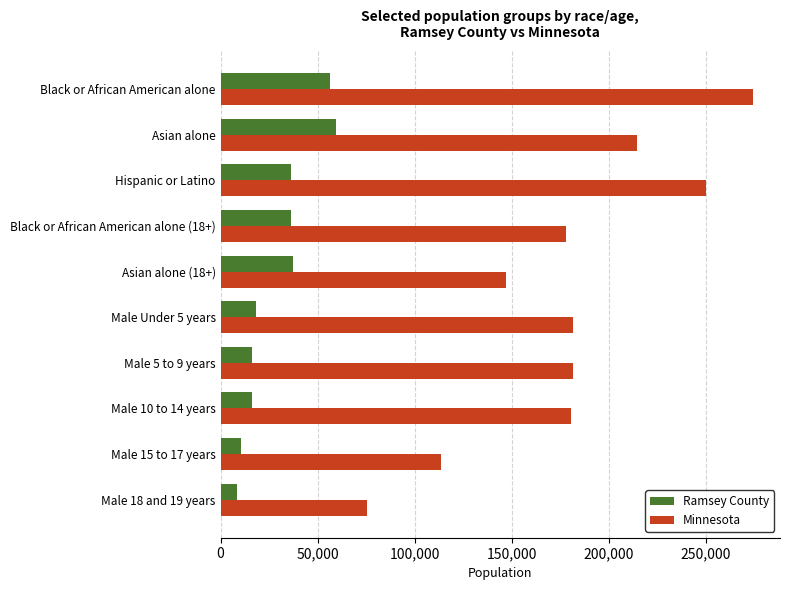

Which series changed the most between Male 5 to 9 years and Male 18 and 19 years?

Minnesota